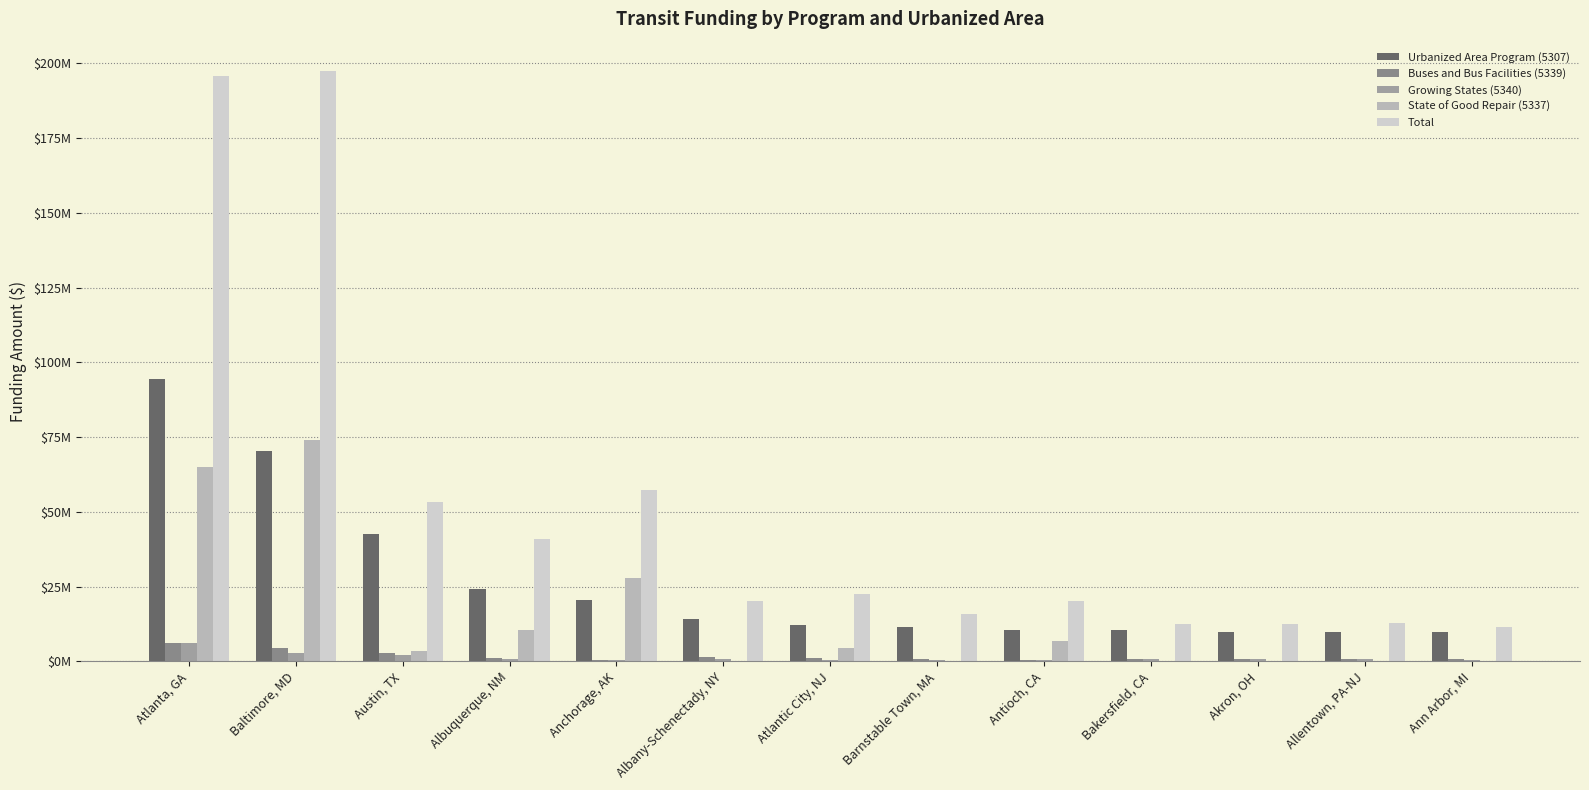

What is the approximate value of Total at Atlanta, GA?

195753568.0